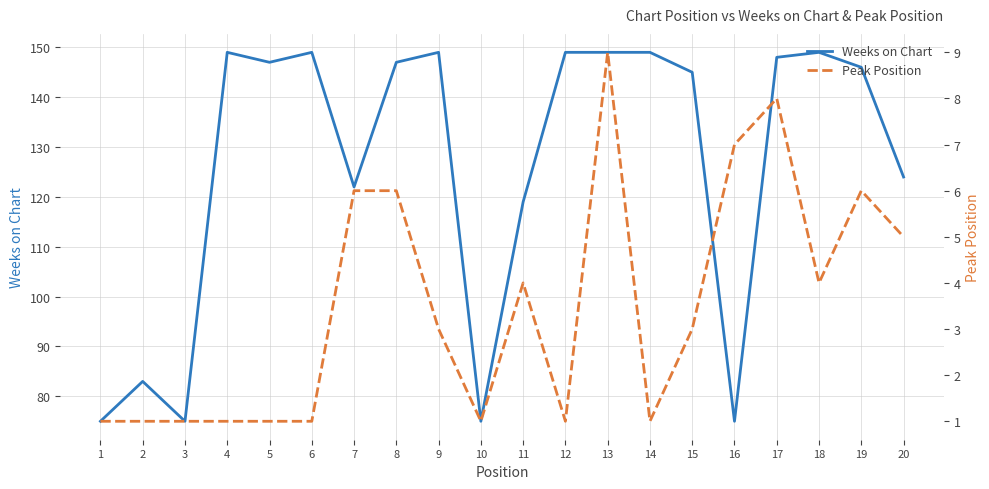

What is the total value across all series at 6?

150